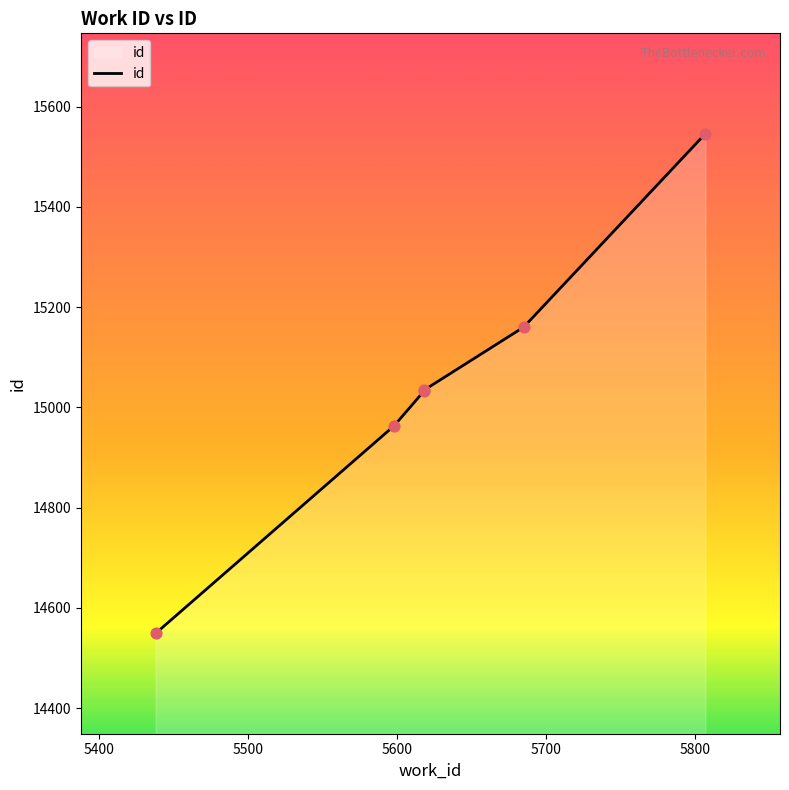

Between 5618 and 5438, which is larger?

5618